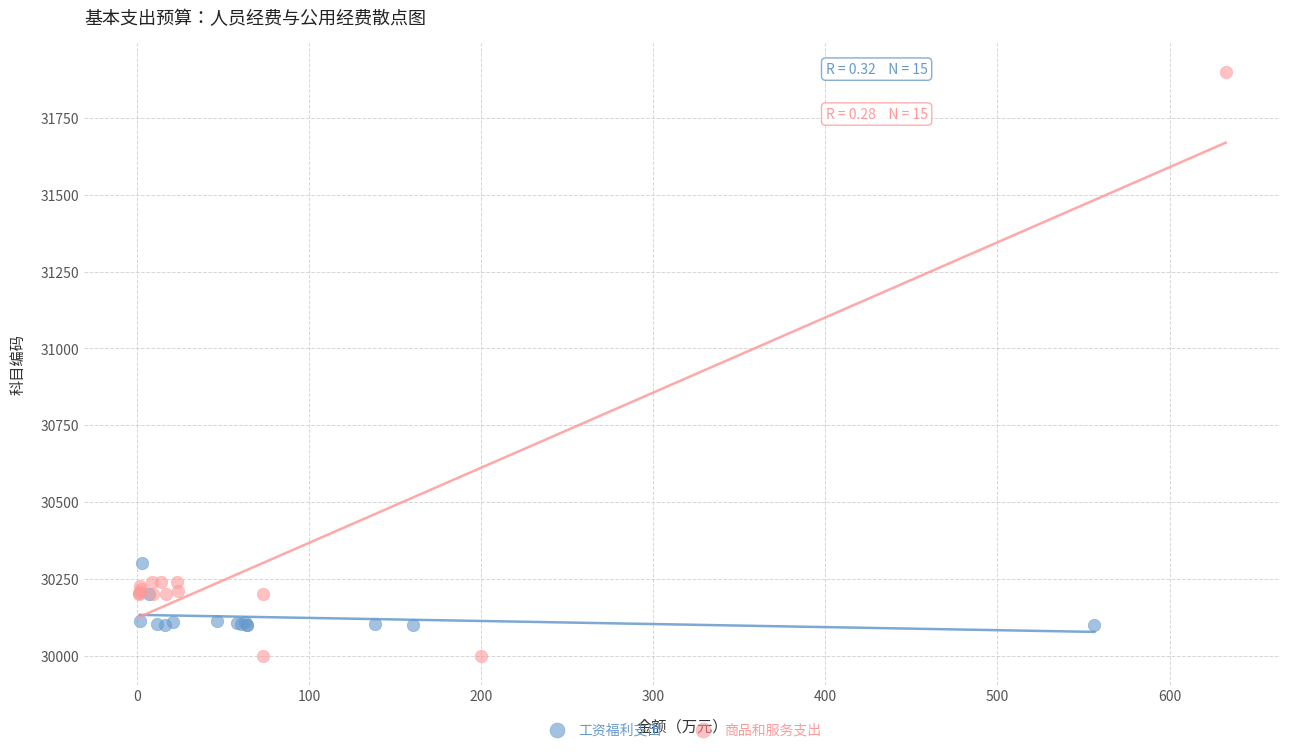

Which series has the largest Y range (max minus min)?

商品和服务支出